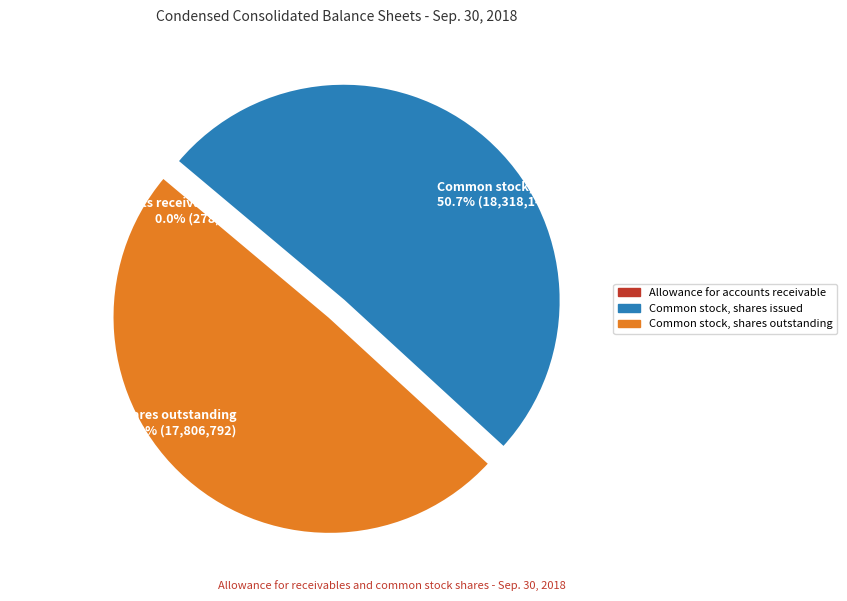

True or false: Common stock, shares issued accounts for 51% of the total.

True